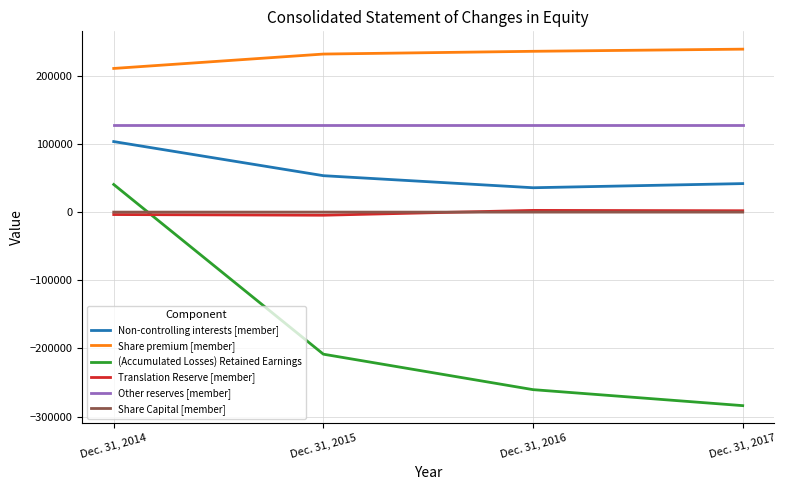

What is the difference between the maximum and minimum values in the Translation Reserve [member] series?

7102